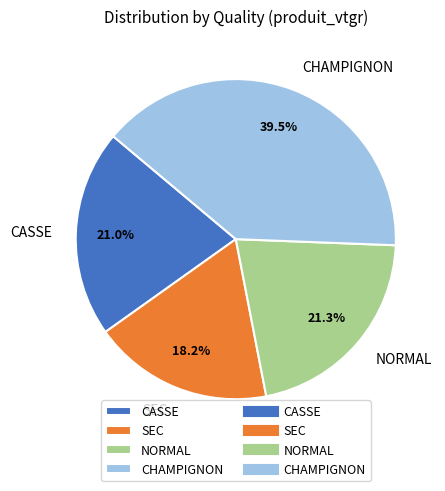

Combined, what portion of the pie is NORMAL and SEC?

39.5%